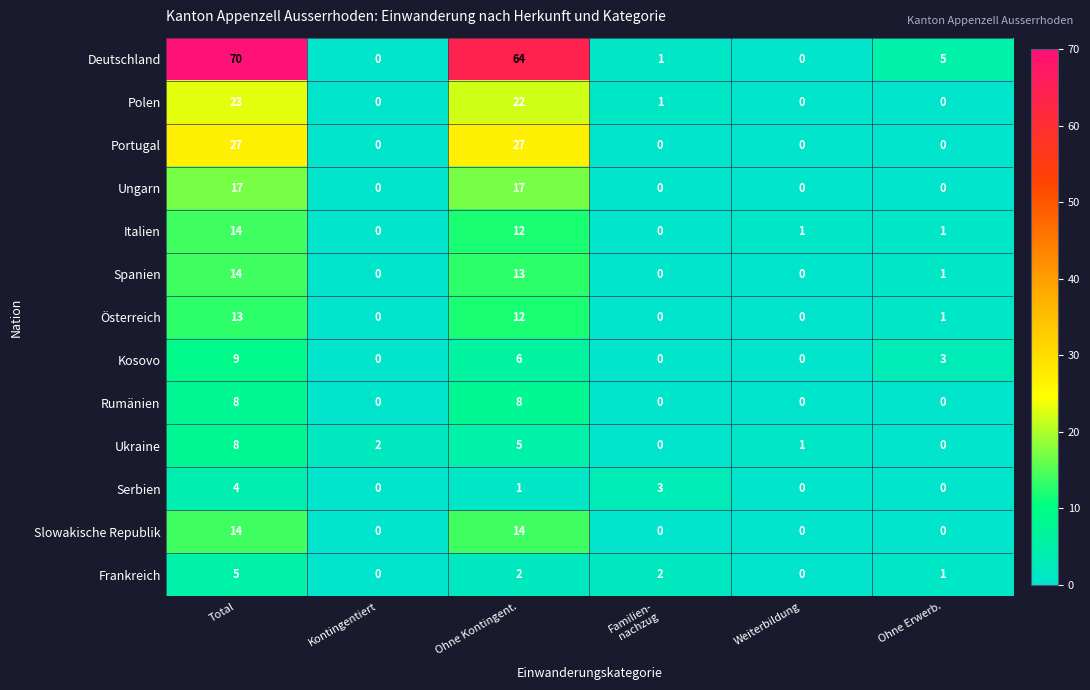

What value does the Rumänien series have at Ohne Kontingent.?

8